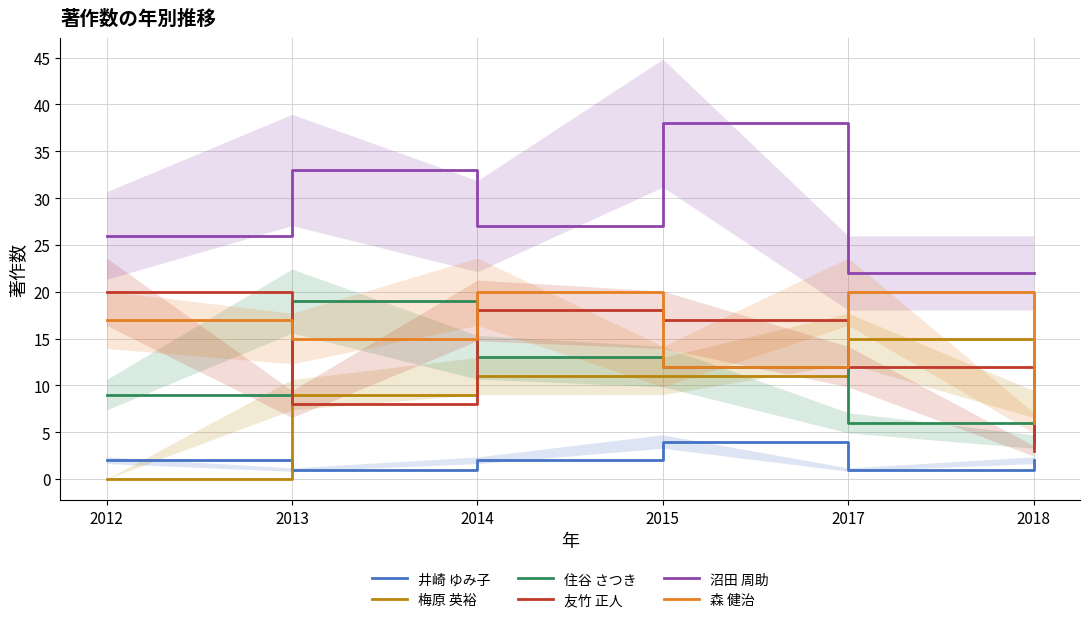

True or false: 井崎 ゆみ子 and 沼田 周助 cross at least once.

False